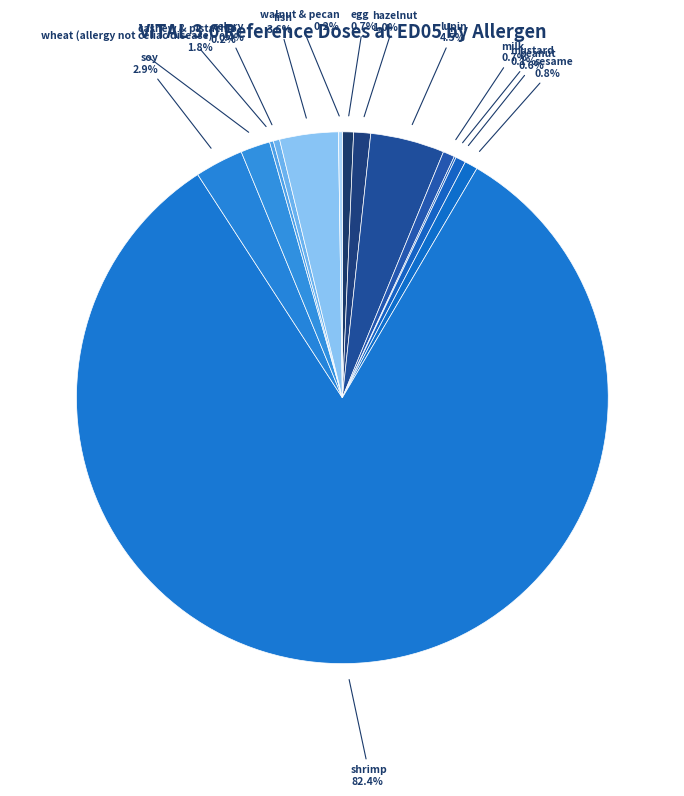

How many slices are in this pie chart?

14